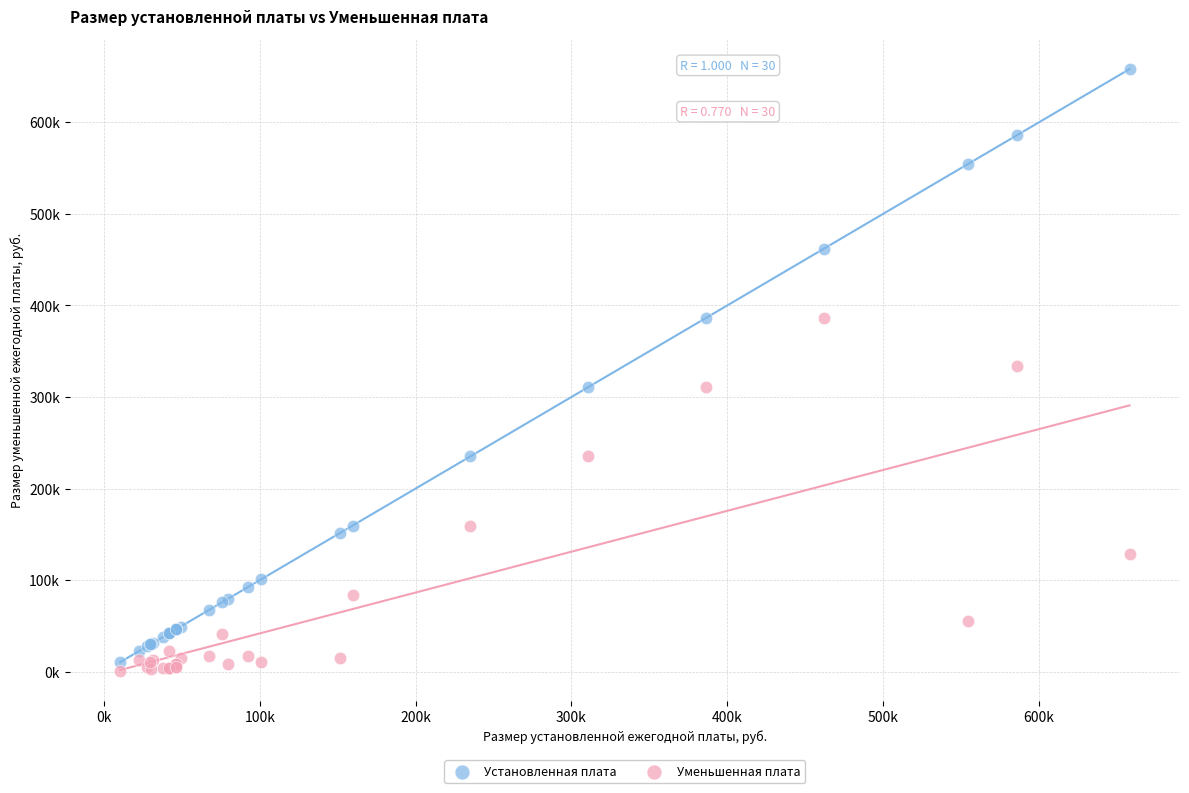

Which series contains the highest Y value?

Установленная плата